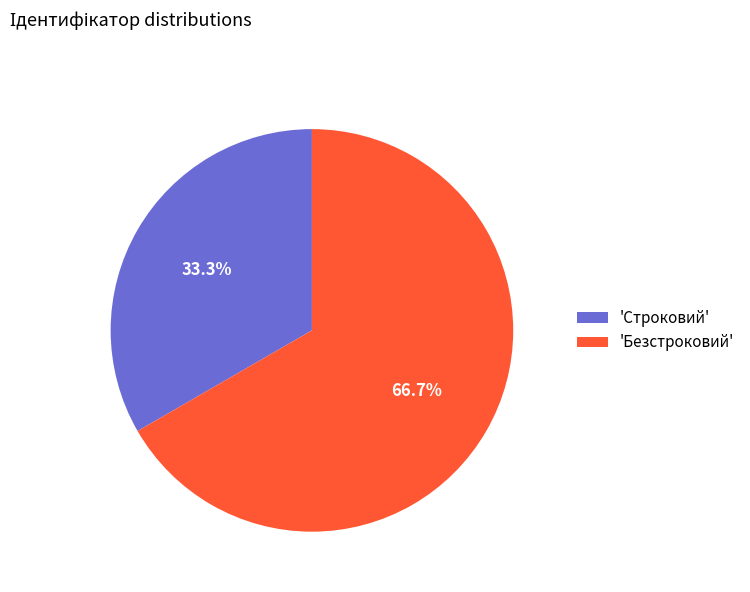

Combined, what portion of the pie is 'Безстроковий' and 'Строковий'?

100.0%